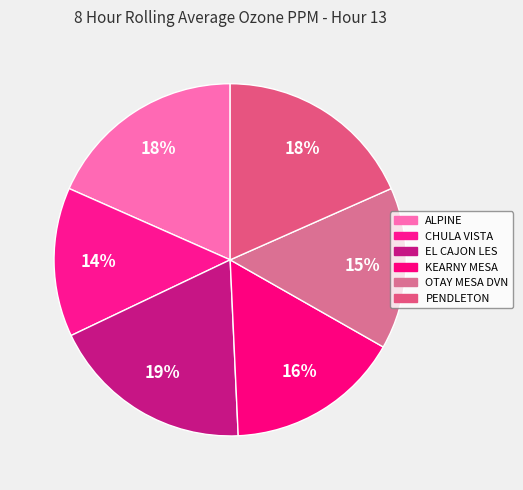

To the nearest percent, what is the combined percentage of PENDLETON and KEARNY MESA?

34%